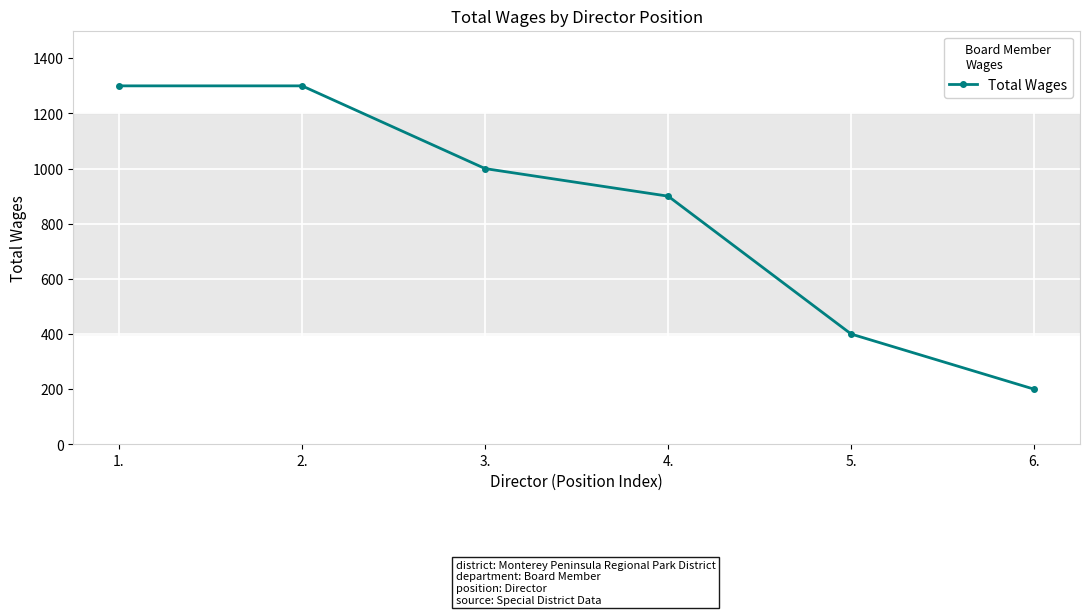

What is the average value?

850